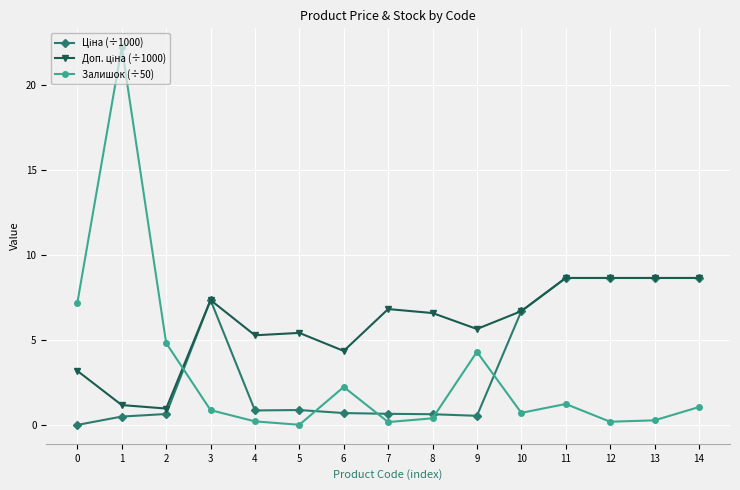

Is it true that Залишок (÷50) equals 1.1 at 14?

True